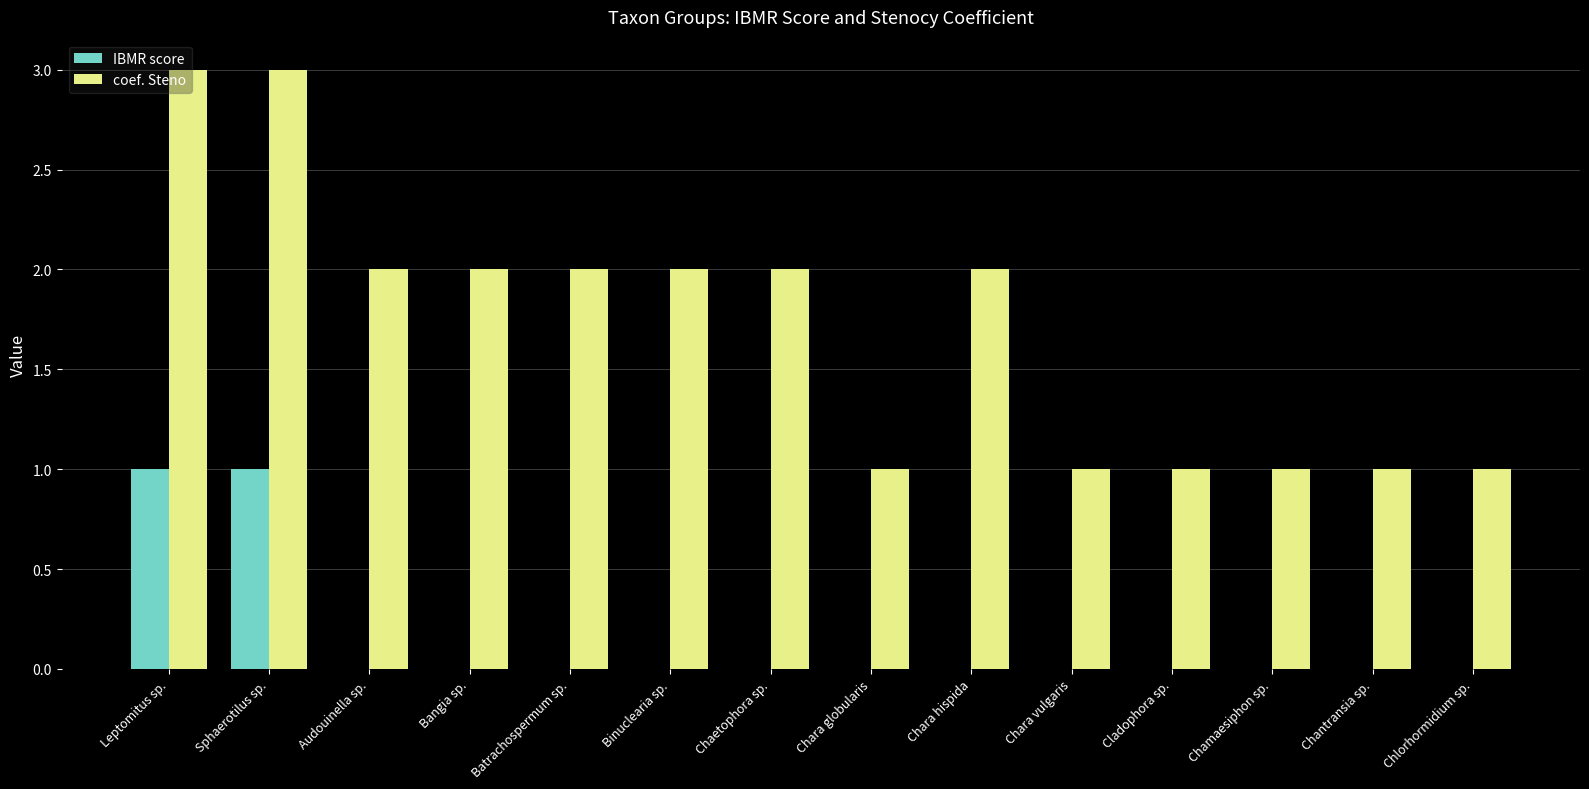

Reading left to right, list all the values displayed in this chart.

IBMR score: 1	1	0	0	0	0	0	0	0	0	0	0	0	0
coef. Steno: 3	3	2	2	2	2	2	1	2	1	1	1	1	1